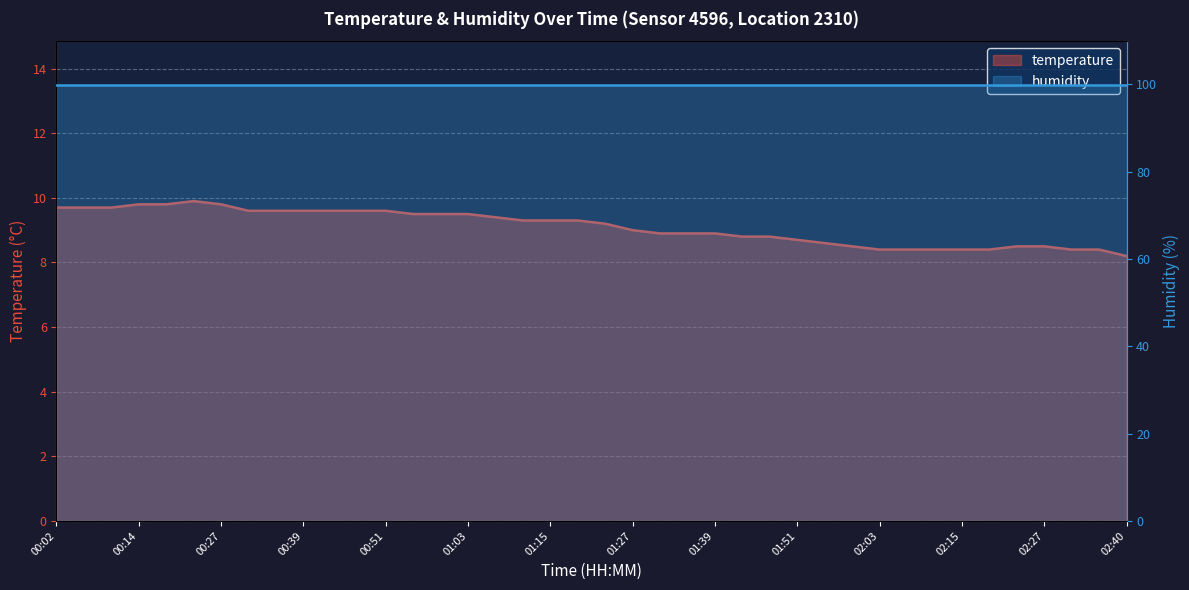

Reading left to right, list all the values displayed in this chart.

temperature: 9.7	9.7	9.7	9.8	9.8	9.9	9.8	9.6	9.6	9.6	9.6	9.6	9.6	9.5	9.5	9.5	9.4	9.3	9.3	9.3	9.2	9.0	8.9	8.9	8.9	8.8	8.8	8.7	8.6	8.5	8.4	8.4	8.4	8.4	8.4	8.5	8.5	8.4	8.4	8.2
humidity: 99.9	99.9	99.9	99.9	99.9	99.9	99.9	99.9	99.9	99.9	99.9	99.9	99.9	99.9	99.9	99.9	99.9	99.9	99.9	99.9	99.9	99.9	99.9	99.9	99.9	99.9	99.9	99.9	99.9	99.9	99.9	99.9	99.9	99.9	99.9	99.9	99.9	99.9	99.9	99.9